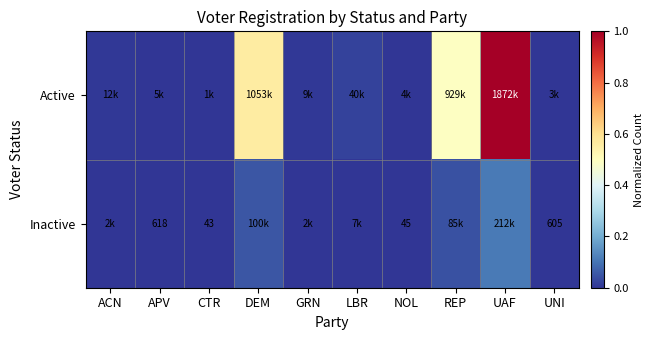

What is the maximum value shown in the chart?

1.0